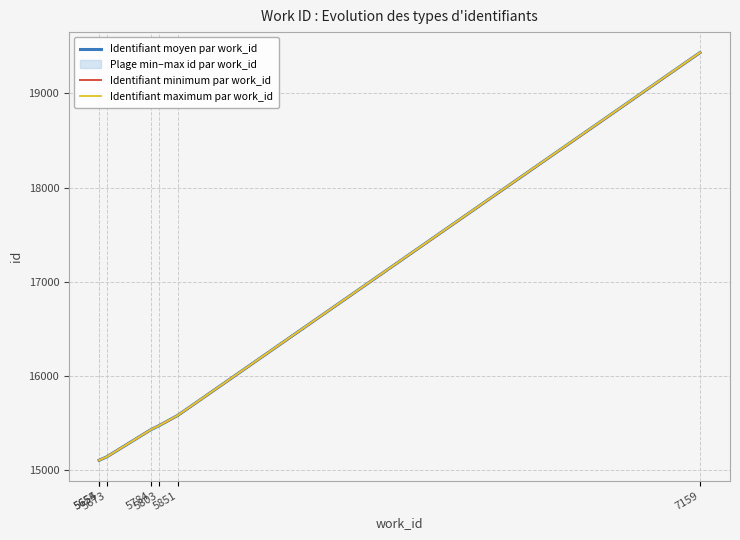

Reading left to right, transcribe all the data shown in this chart.

Identifiant moyen par work_id: 15106.0	15108.0	15142.0	15432.0	15471.0	15582.5	19433.0
Identifiant minimum par work_id: 15106.0	15108.0	15142.0	15432.0	15471.0	15582.0	19432.0
Identifiant maximum par work_id: 15106.0	15108.0	15142.0	15432.0	15471.0	15583.0	19434.0